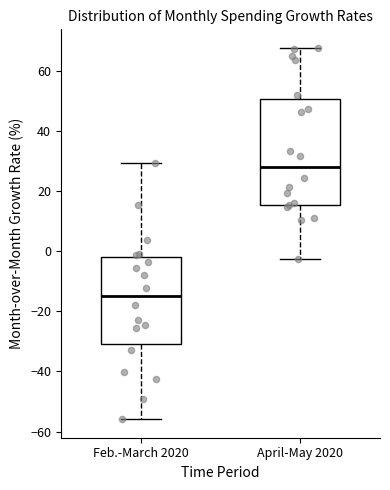

Where is the upper edge of the box for April-May 2020 on the y-axis? The values are not printed on the chart, so give them approximately, as read against the axis.

50